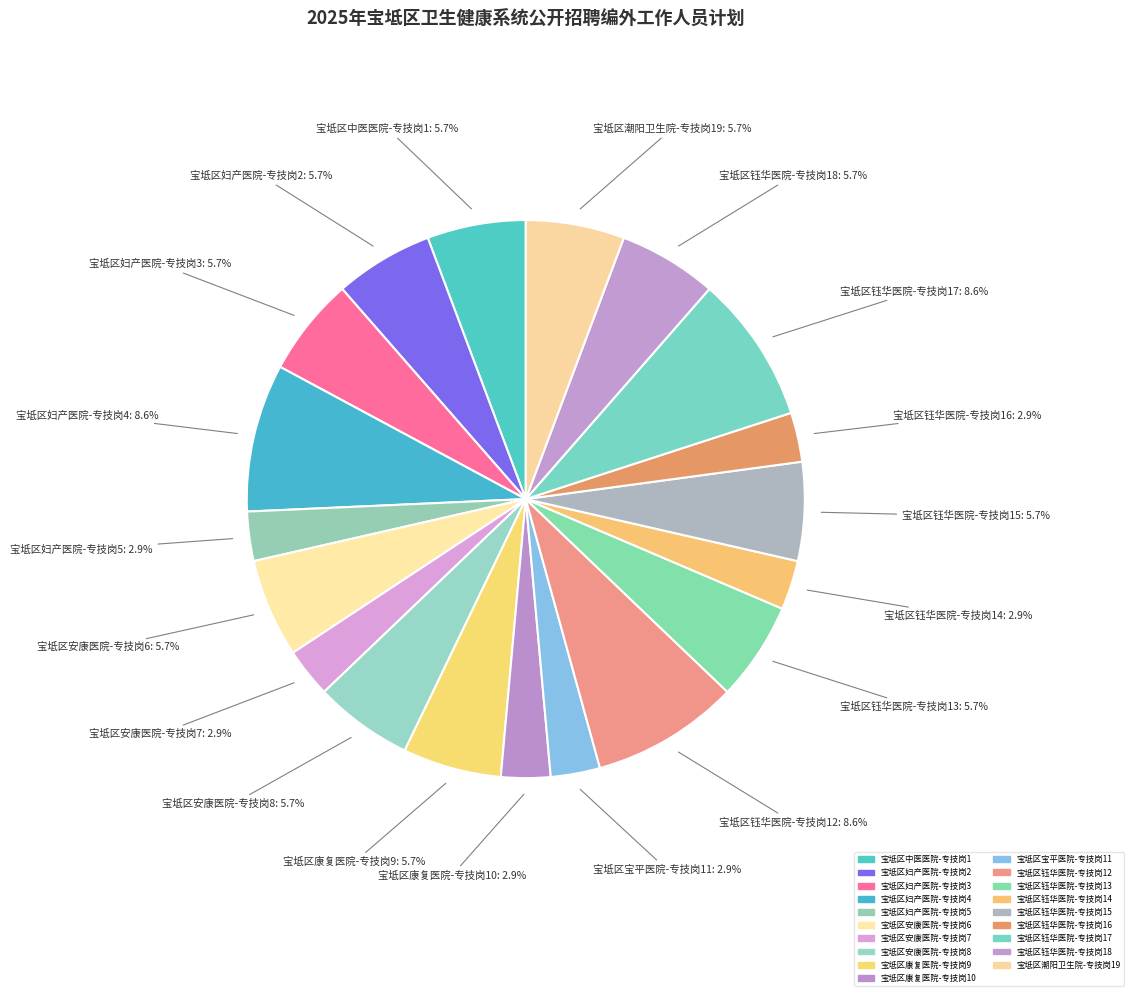

What percentage is NOT represented by 宝坻区中医医院-专技岗1?

94.3%